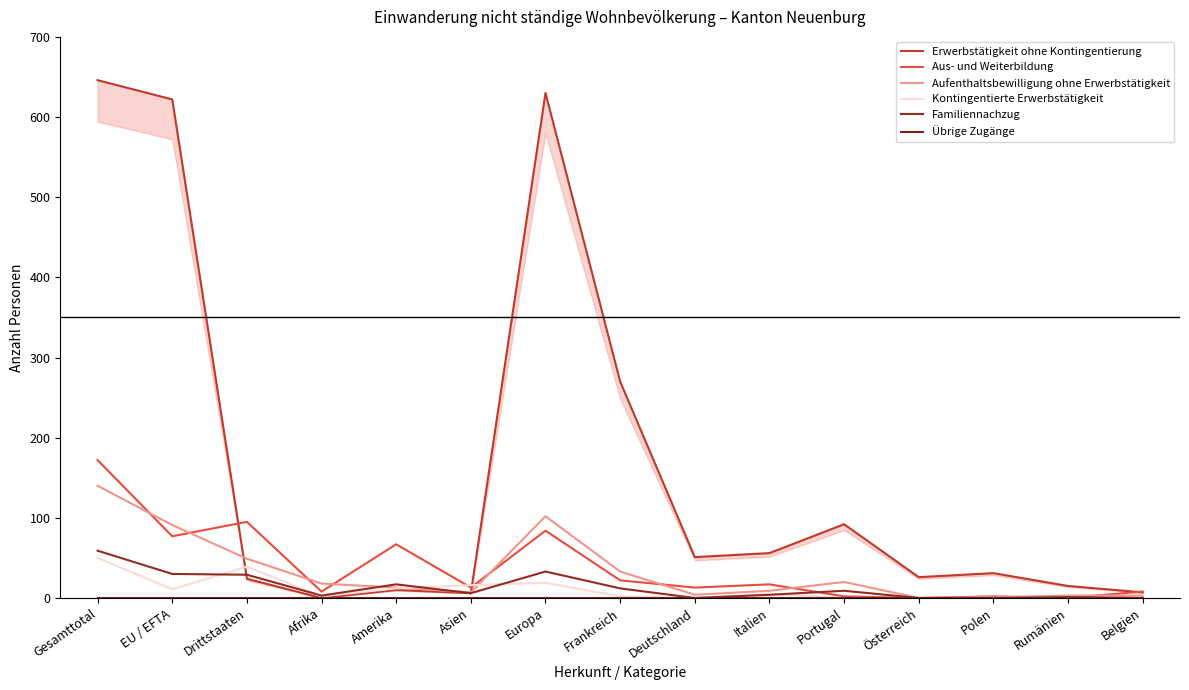

The Aus- und Weiterbildung series shows 26 at Italien. True or false?

False